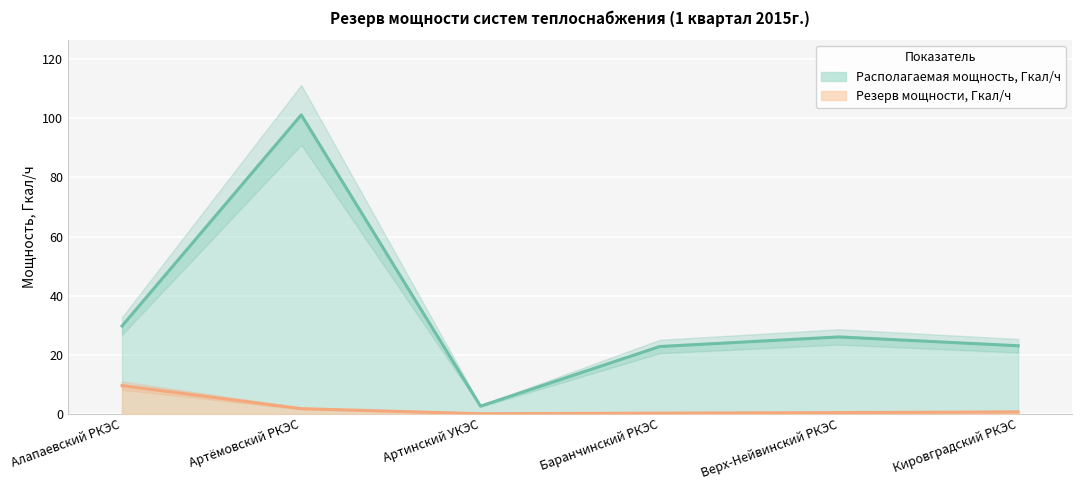

What is the difference between the Располагаемая мощность, Гкал/ч values at Артёмовский РКЭС and Баранчинский РКЭС?

78.4